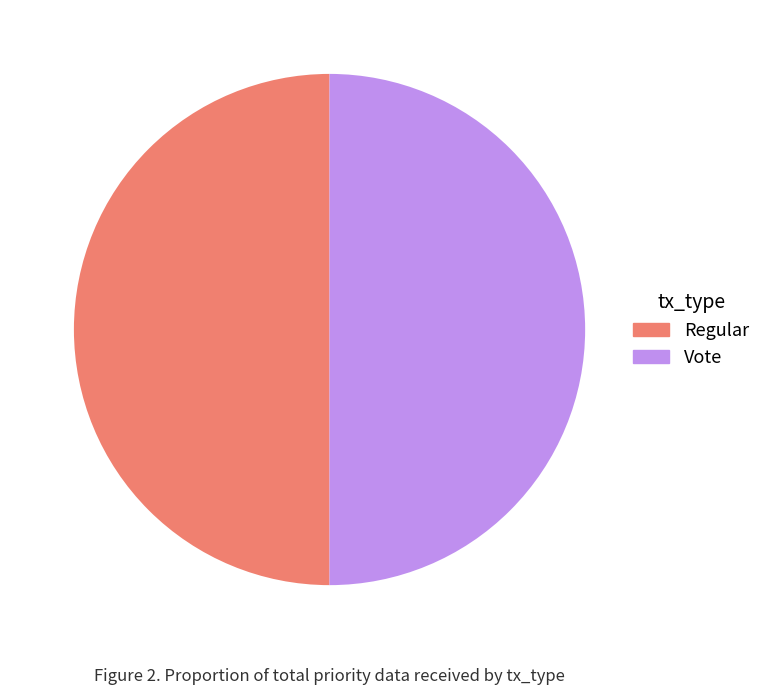

Do Vote and Regular together represent more than half of the pie?

Yes